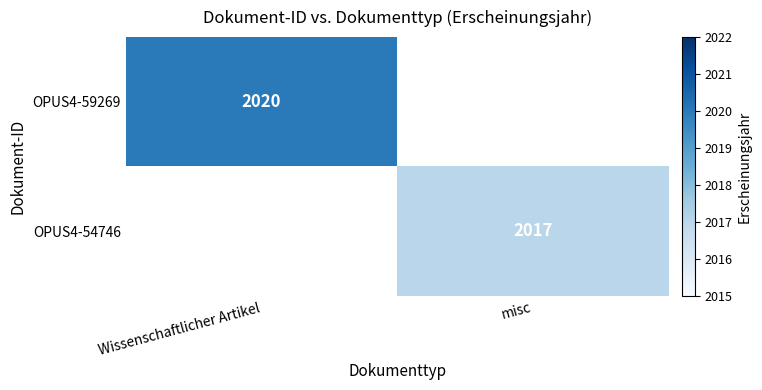

The value of OPUS4-54746 at misc is 2017. True or false?

True